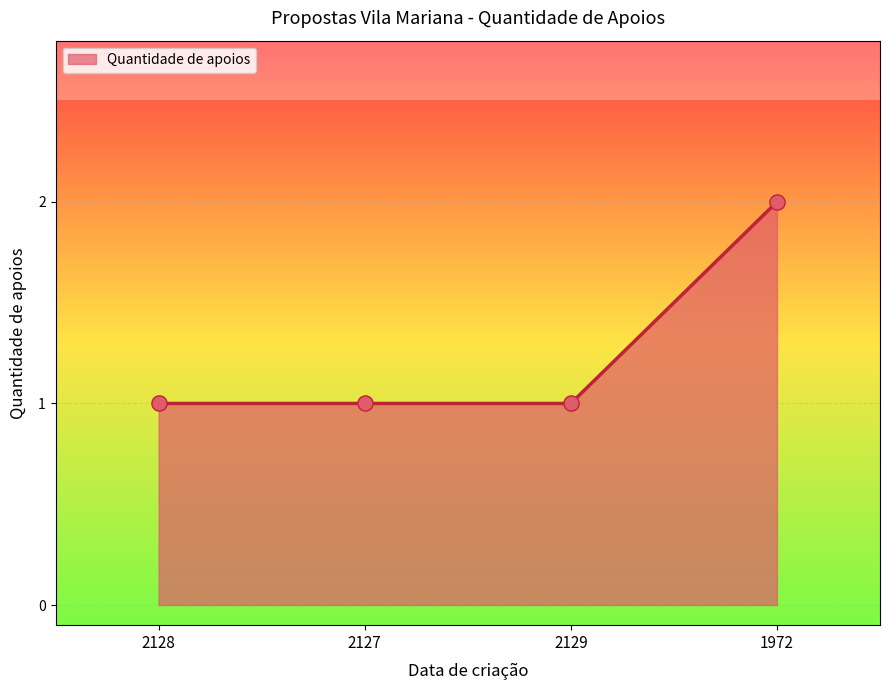

Approximately how many times larger is the value at 1972 compared to 2127?

2.0